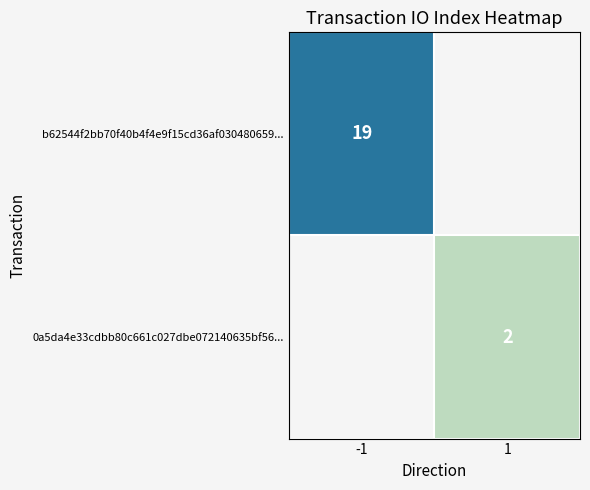

Which series has the largest range (max minus min)?

b62544f2bb70f40b4f4e9f15cd36af030480659...